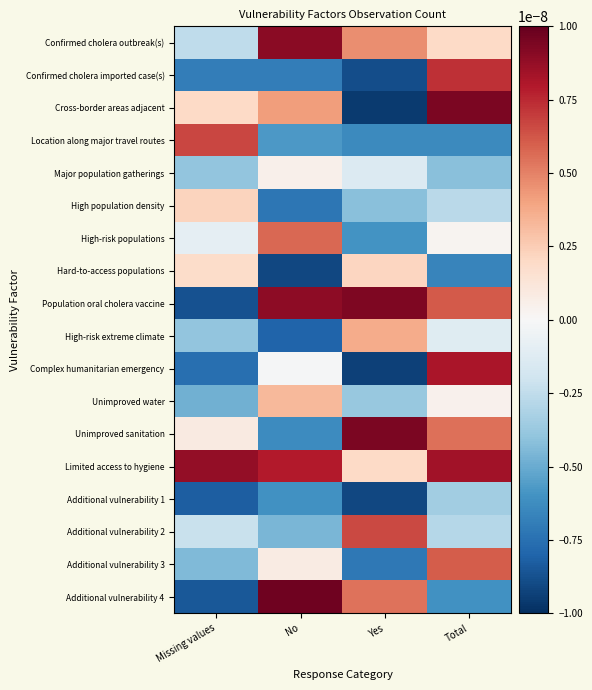

Which category has the highest value across all series?

No